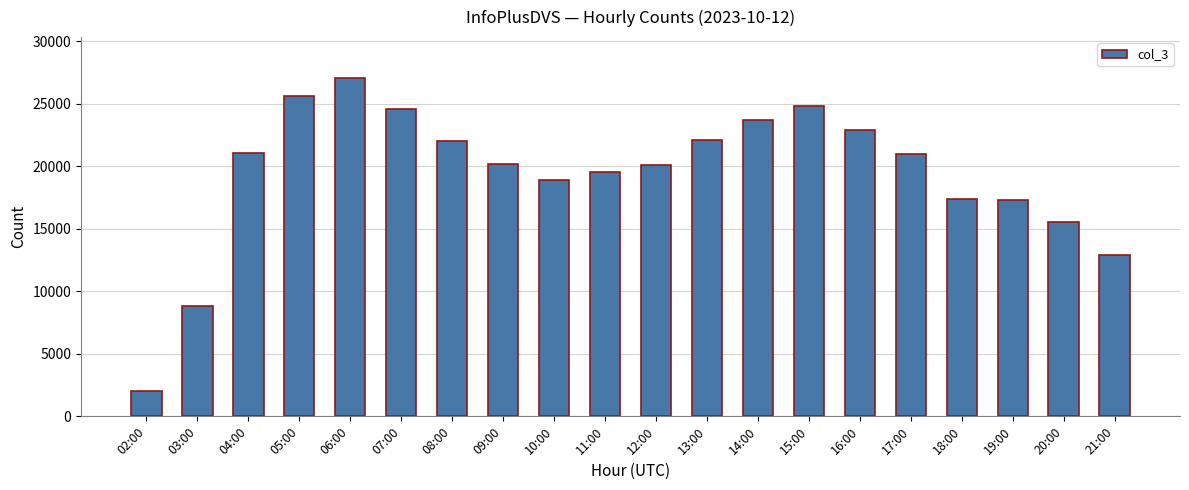

Is it true that the value at 14:00 is 23738?

True